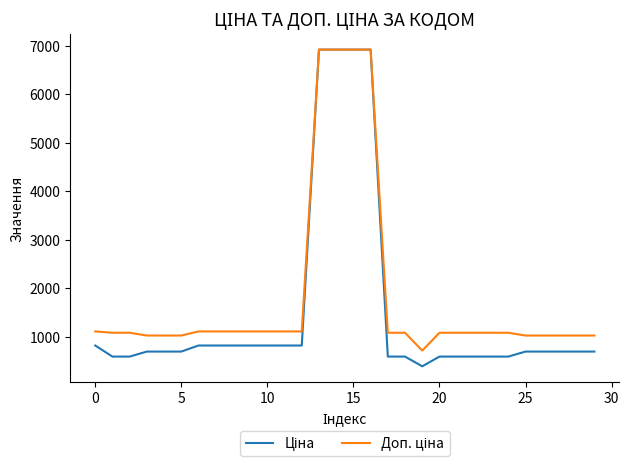

What is the maximum value shown in the chart?

6925.7